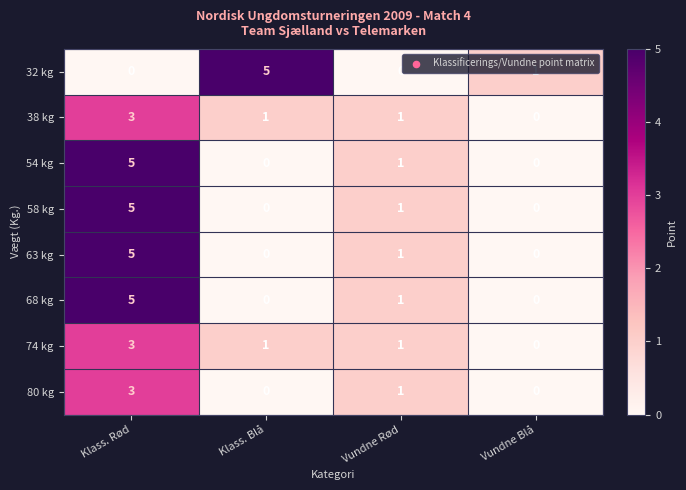

Count the 38 kg values in the range 1 to 3.

3